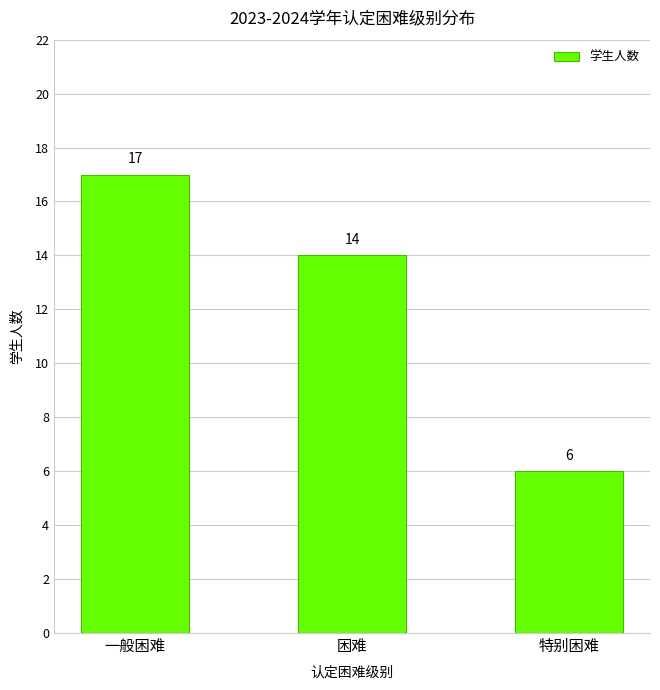

What is the value of the 3rd bar from the left?

6